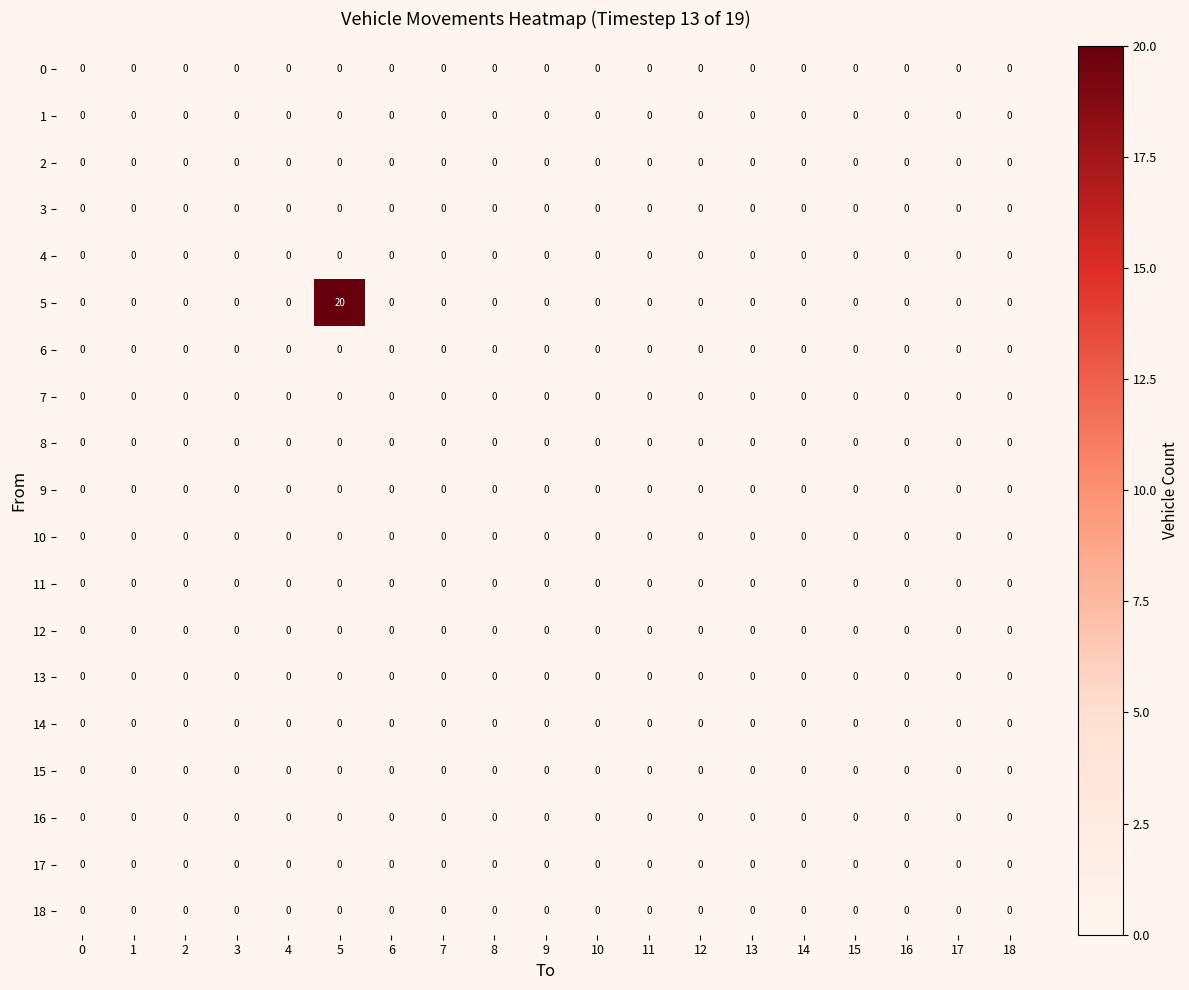

The value of 8 at 13 is 0. True or false?

True